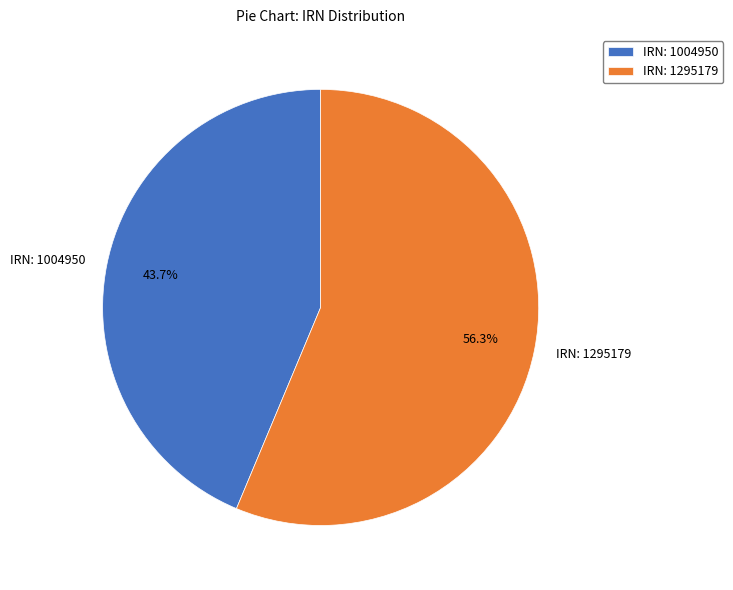

Approximately how many times larger is the value at IRN: 1004950 compared to IRN: 1295179?

0.8